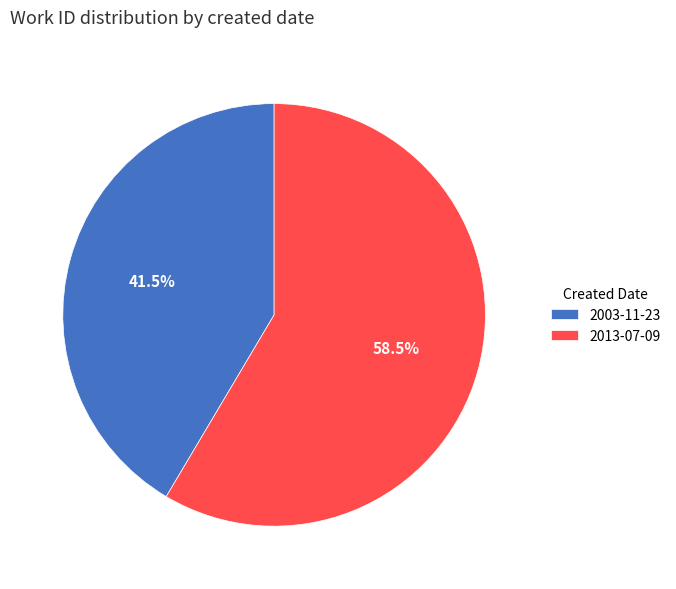

To the nearest percent, what is the combined percentage of 2003-11-23 and 2013-07-09?

100%